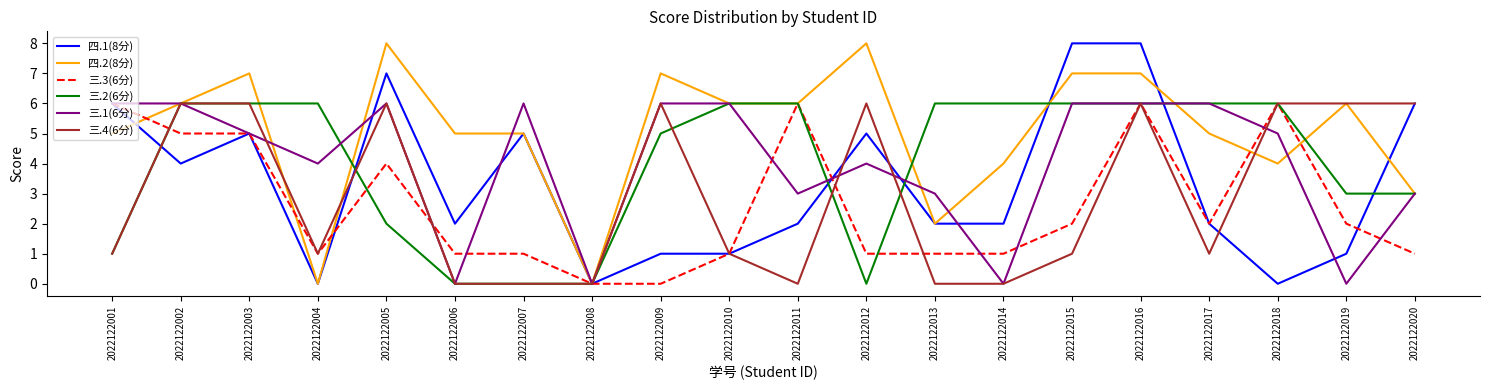

How many 三.2(6分) values are between 2 and 6?

15